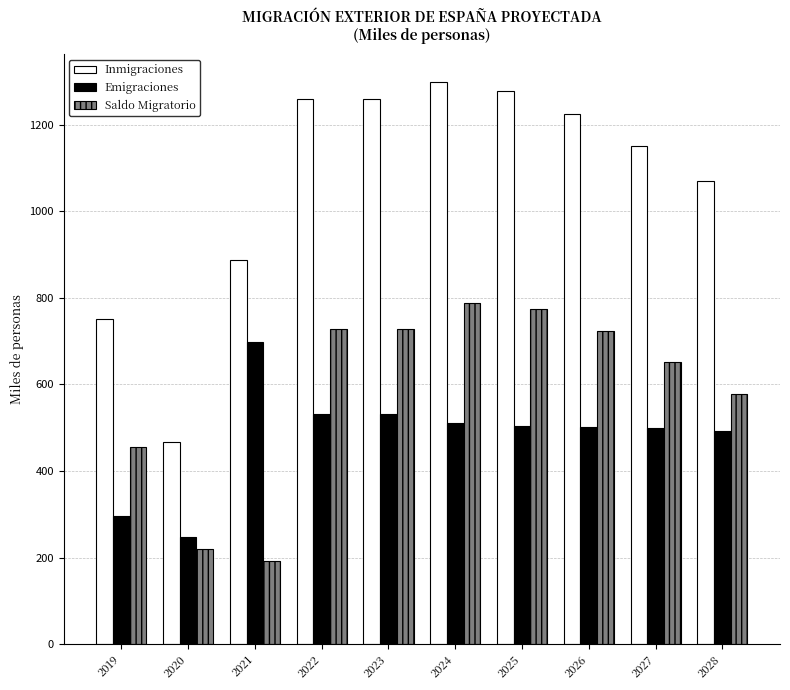

At which category is the sum across all series the highest?

2024